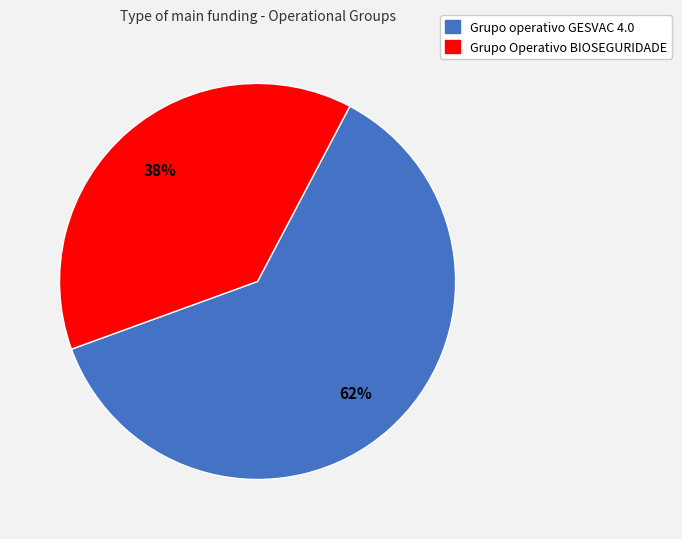

How many slices are in this pie chart?

2